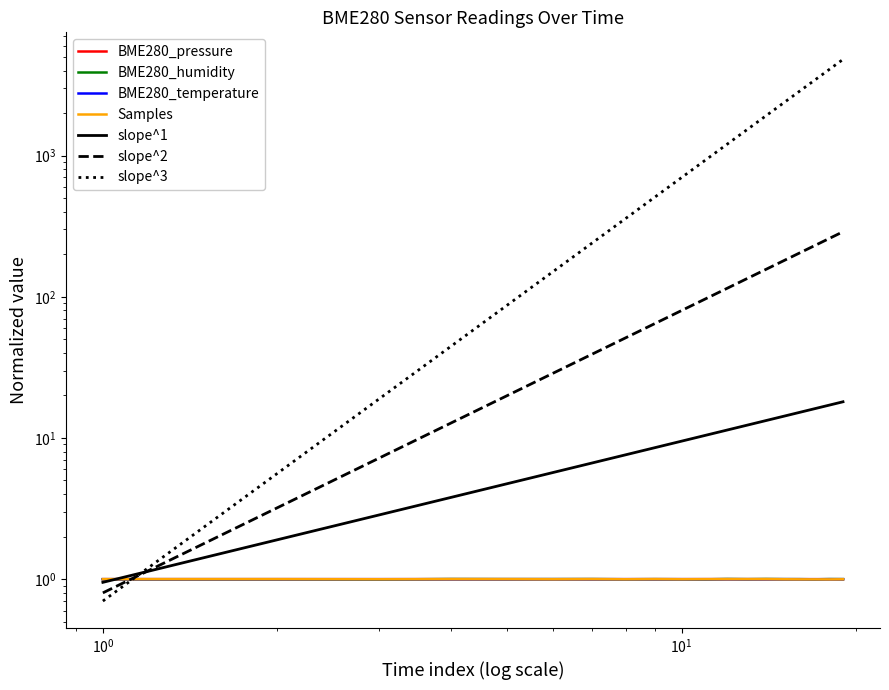

Which series ends up on top after the final intersection of BME280_humidity and BME280_temperature?

BME280_humidity